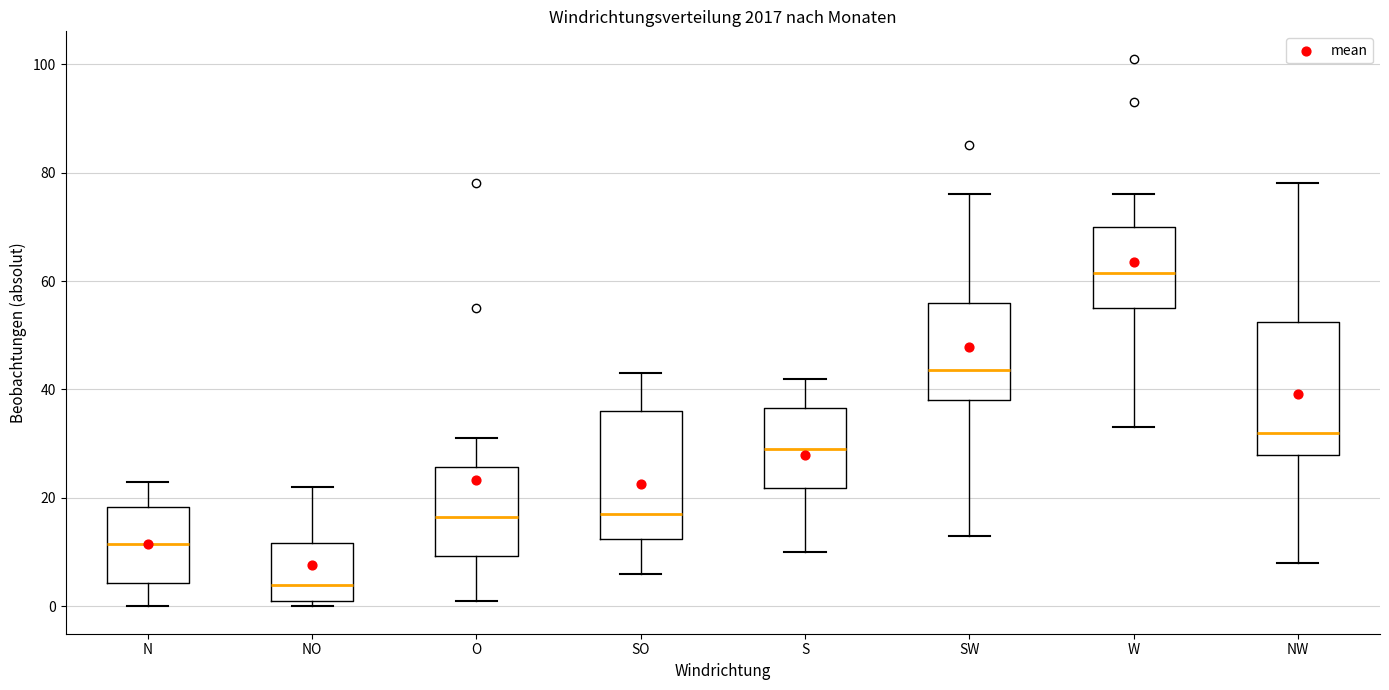

Which box has the lowest median line?

NO